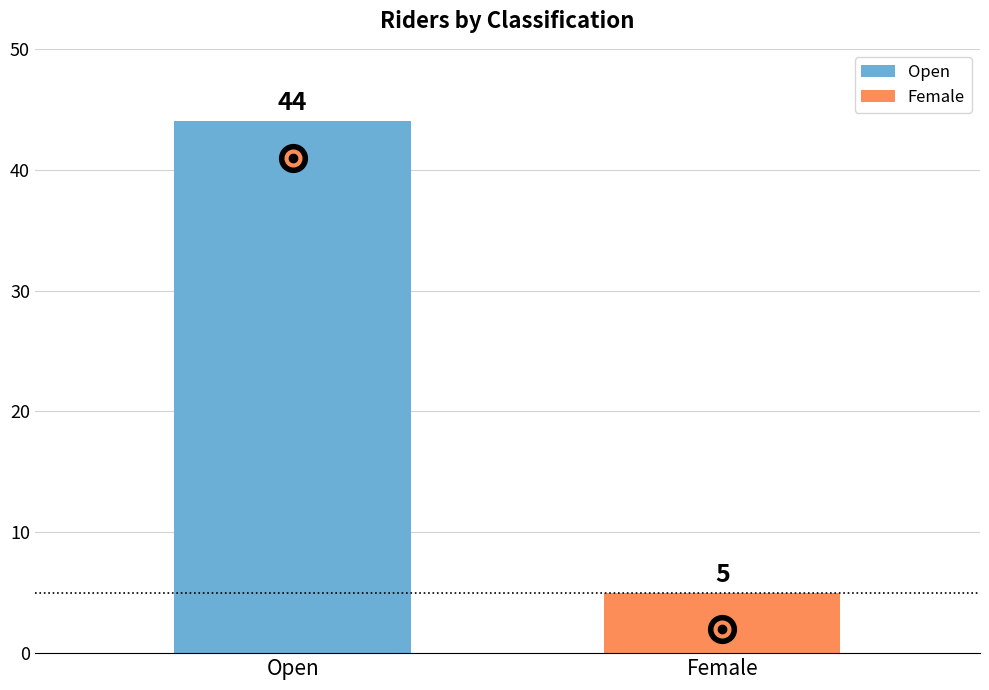

The chart shows a value of 54 at Open. True or false?

False